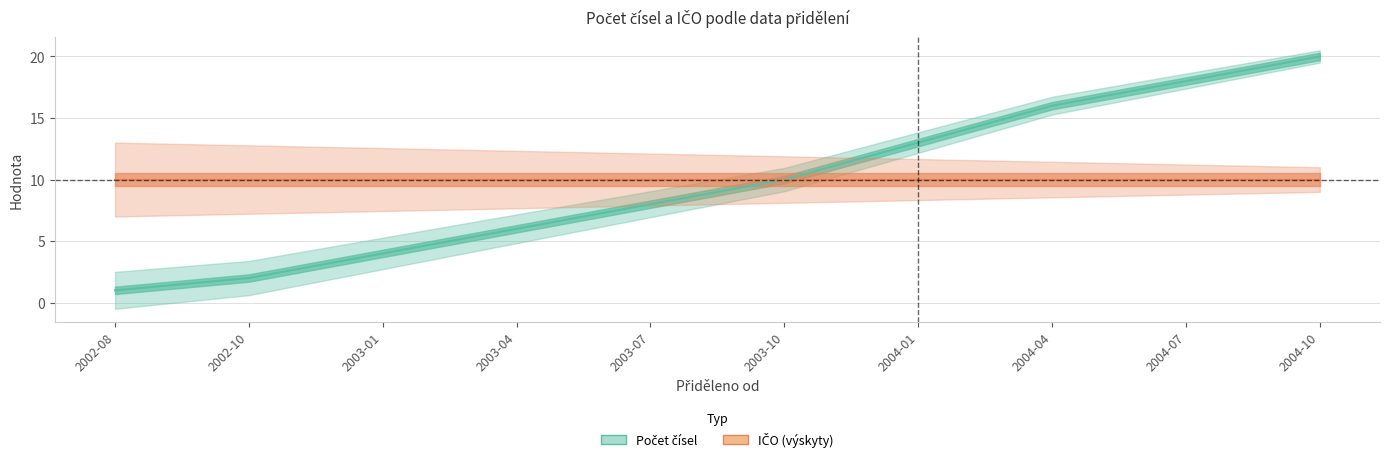

Reading left to right, extract all data points from this chart.

Počet čísel: 2002-08=1	2002-10=2	2003-01=4	2003-04=6	2003-07=8	2003-10=10	2004-01=13	2004-04=16	2004-07=18	2004-10=20
IČO (výskyty): 2002-08=10	2002-10=10	2003-01=10	2003-04=10	2003-07=10	2003-10=10	2004-01=10	2004-04=10	2004-07=10	2004-10=10